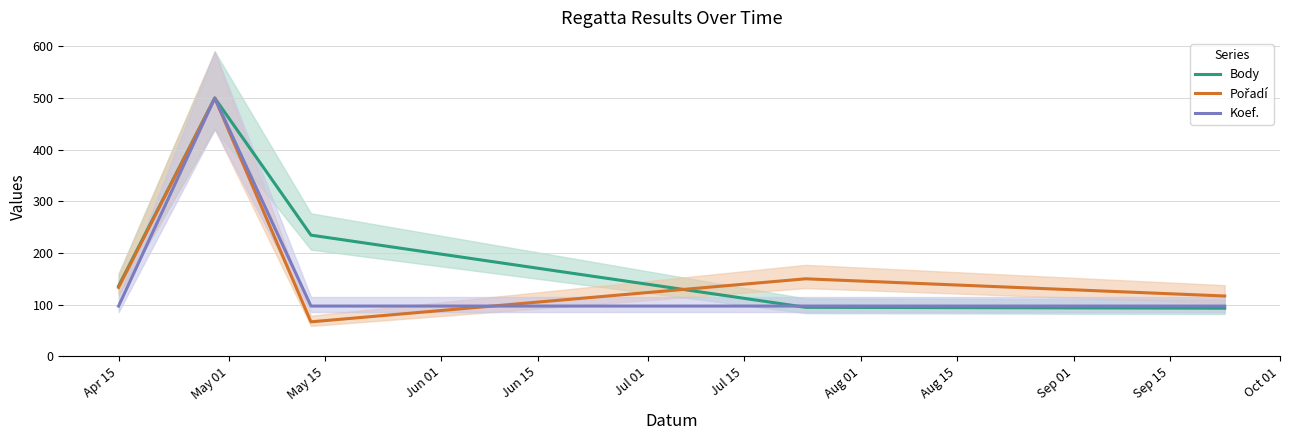

At how many categories does at least one series exceed 198?

2